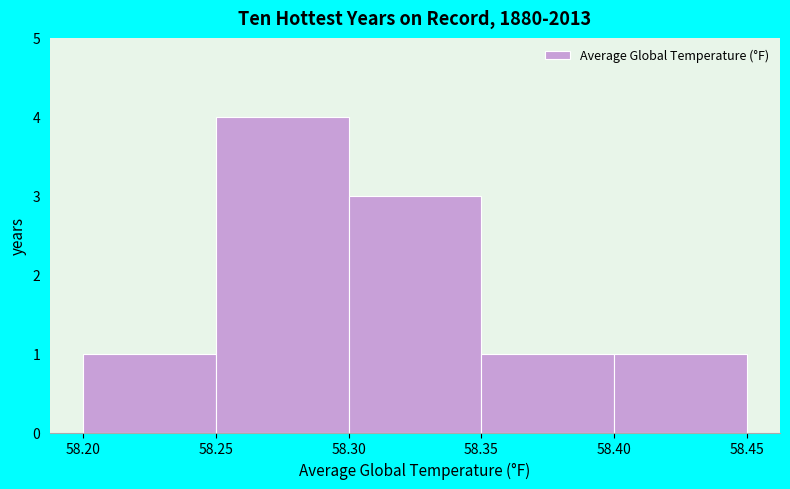

Which range on the x-axis has the tallest bar?

58.25 to 58.30